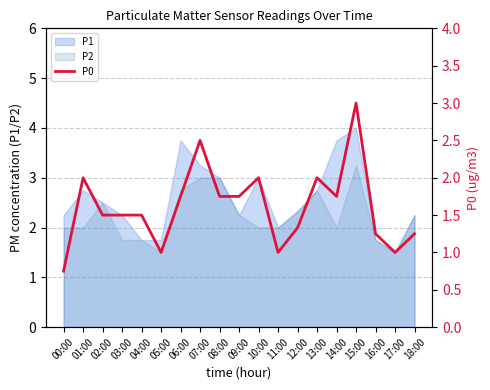

Which category has the lowest value across all series?

00:00